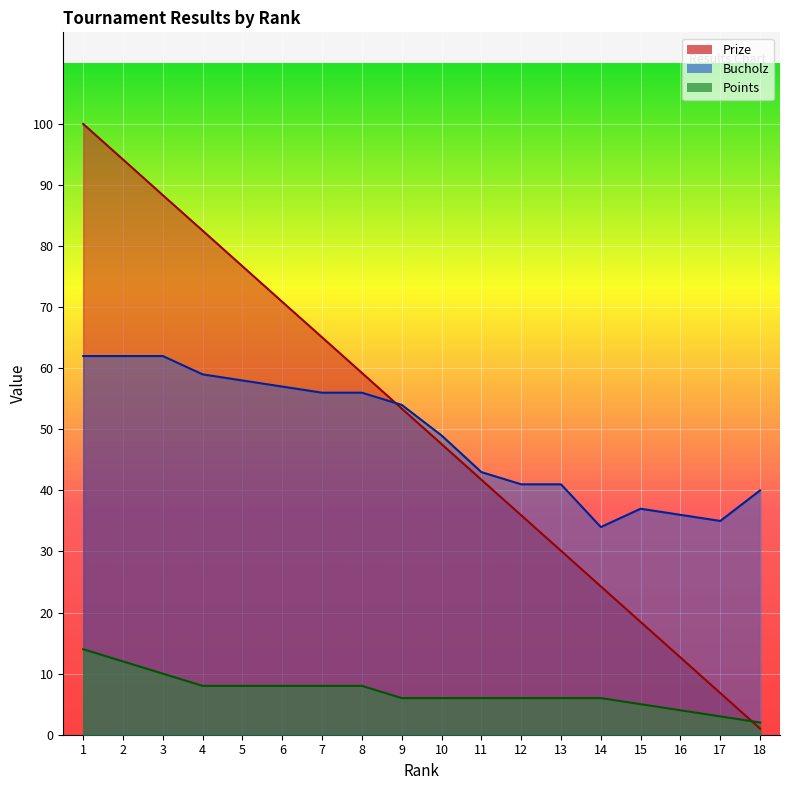

What is the sum of the Bucholz values at 1 and 17?

97.0